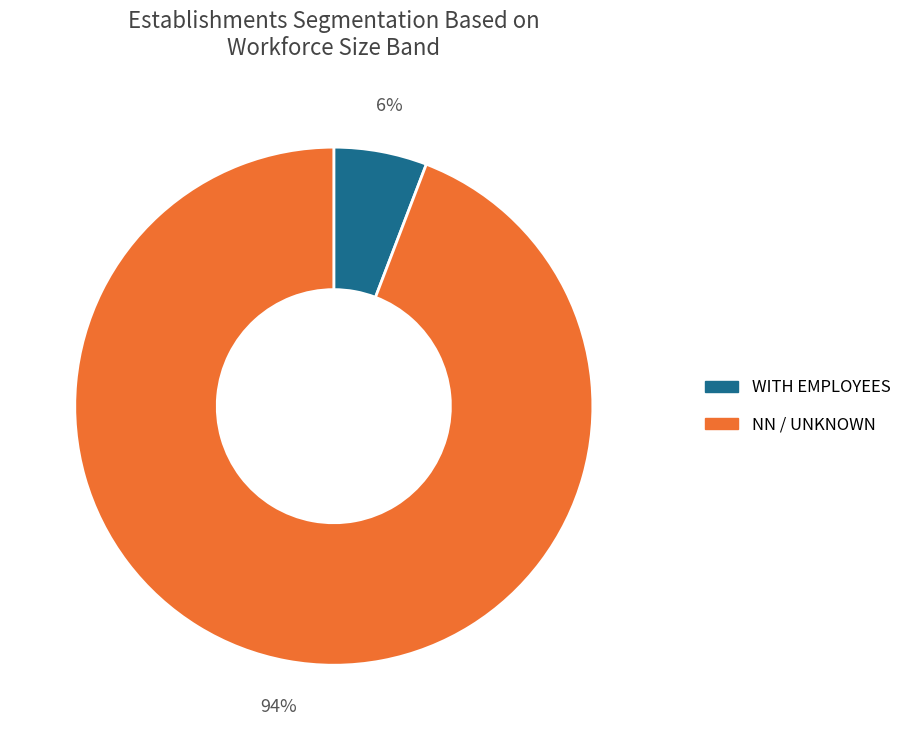

To the nearest percent, what is the average slice percentage?

50%